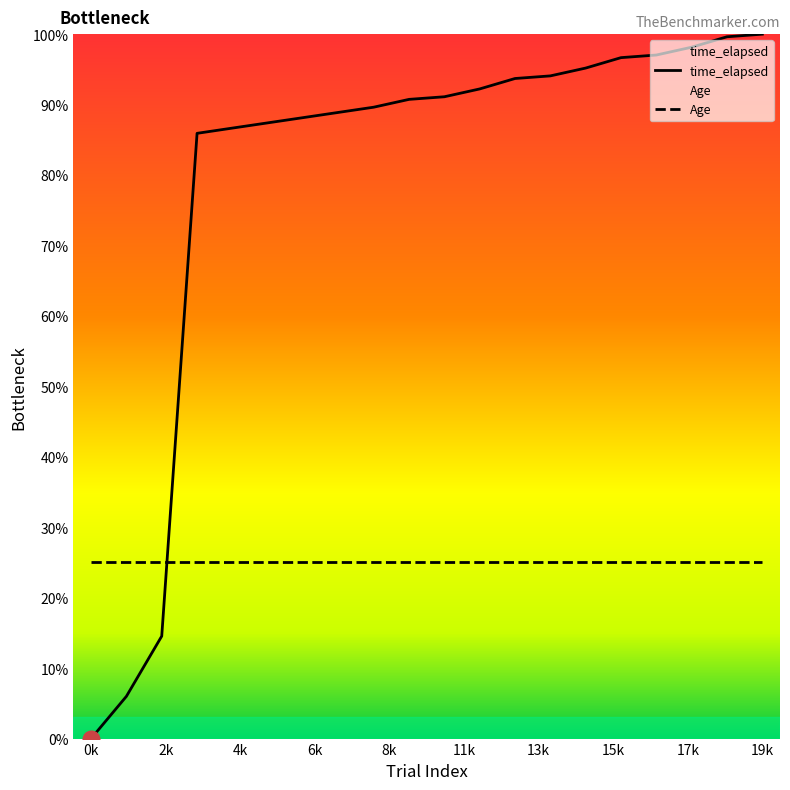

How many lines are shown in the chart?

2